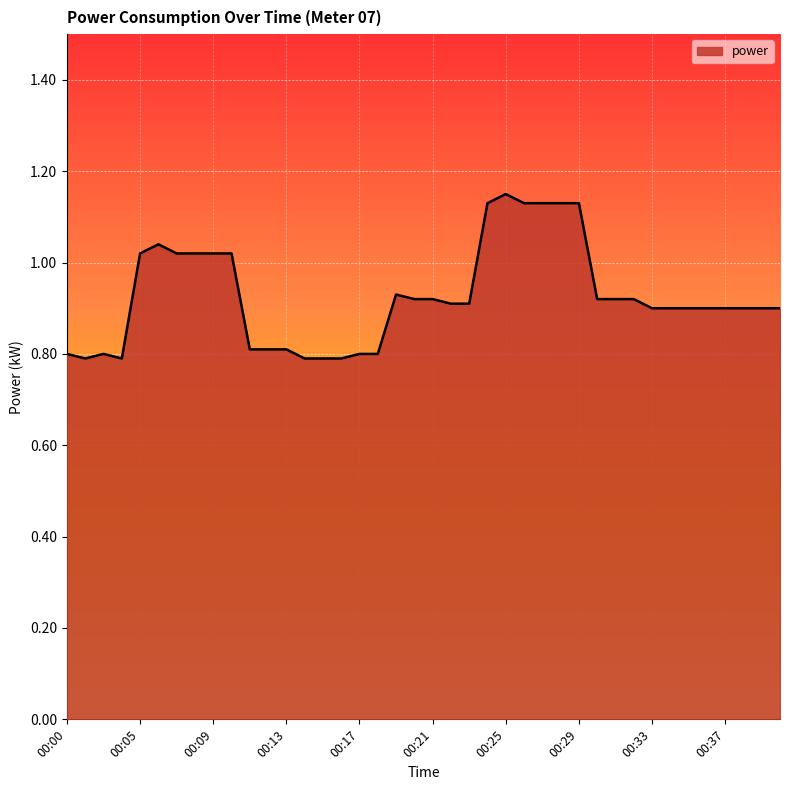

What is the minimum value shown in the chart?

0.8